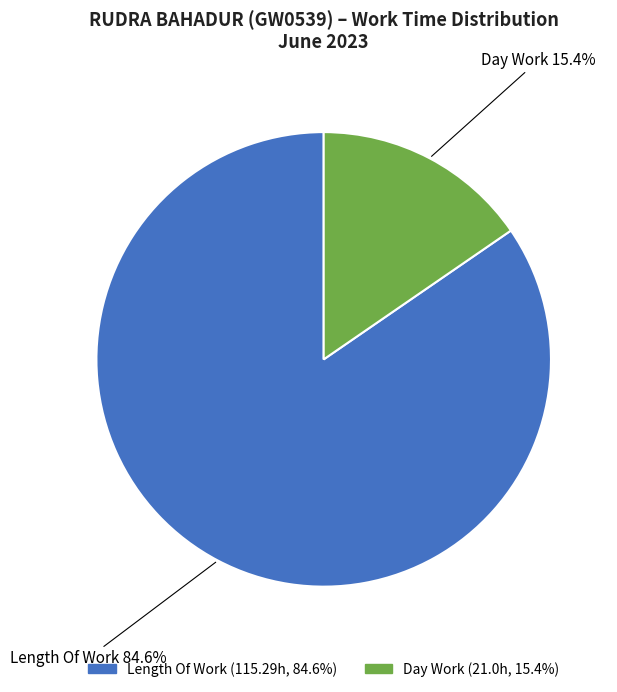

Does any single category account for the majority?

Yes